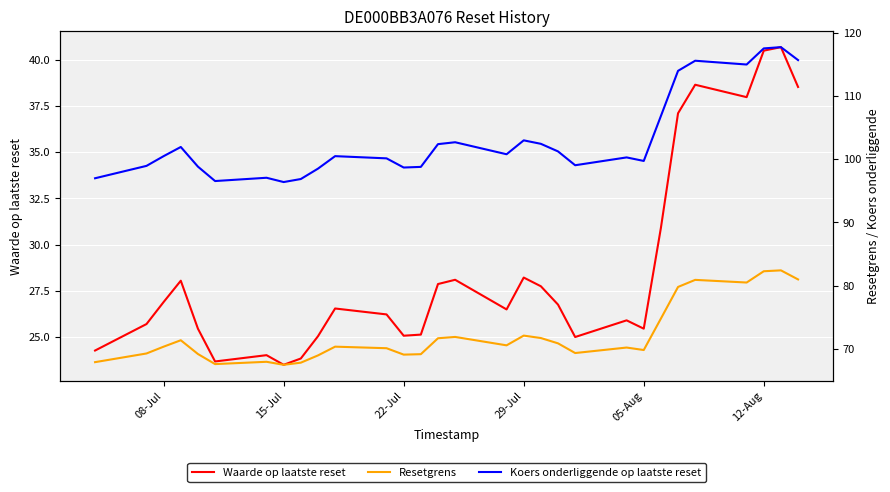

In Resetgrens, how many points are higher than both neighbors (excluding endpoints)?

8